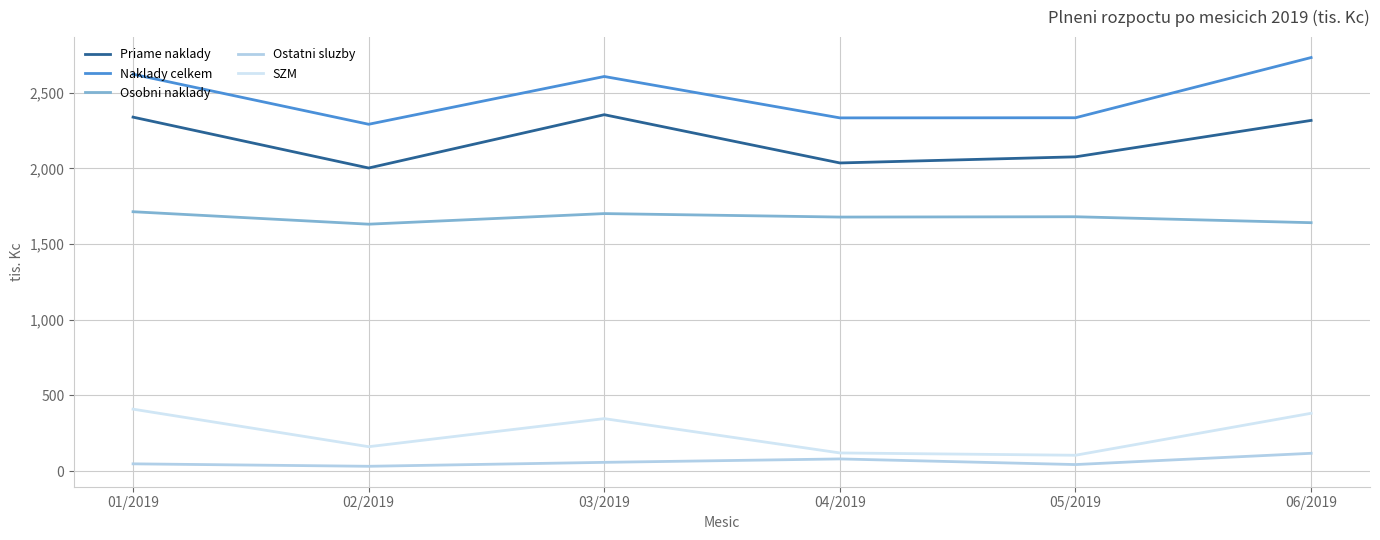

What are all the series names shown in the legend?

Priame naklady, Naklady celkem, Osobni naklady, Ostatni sluzby, SZM